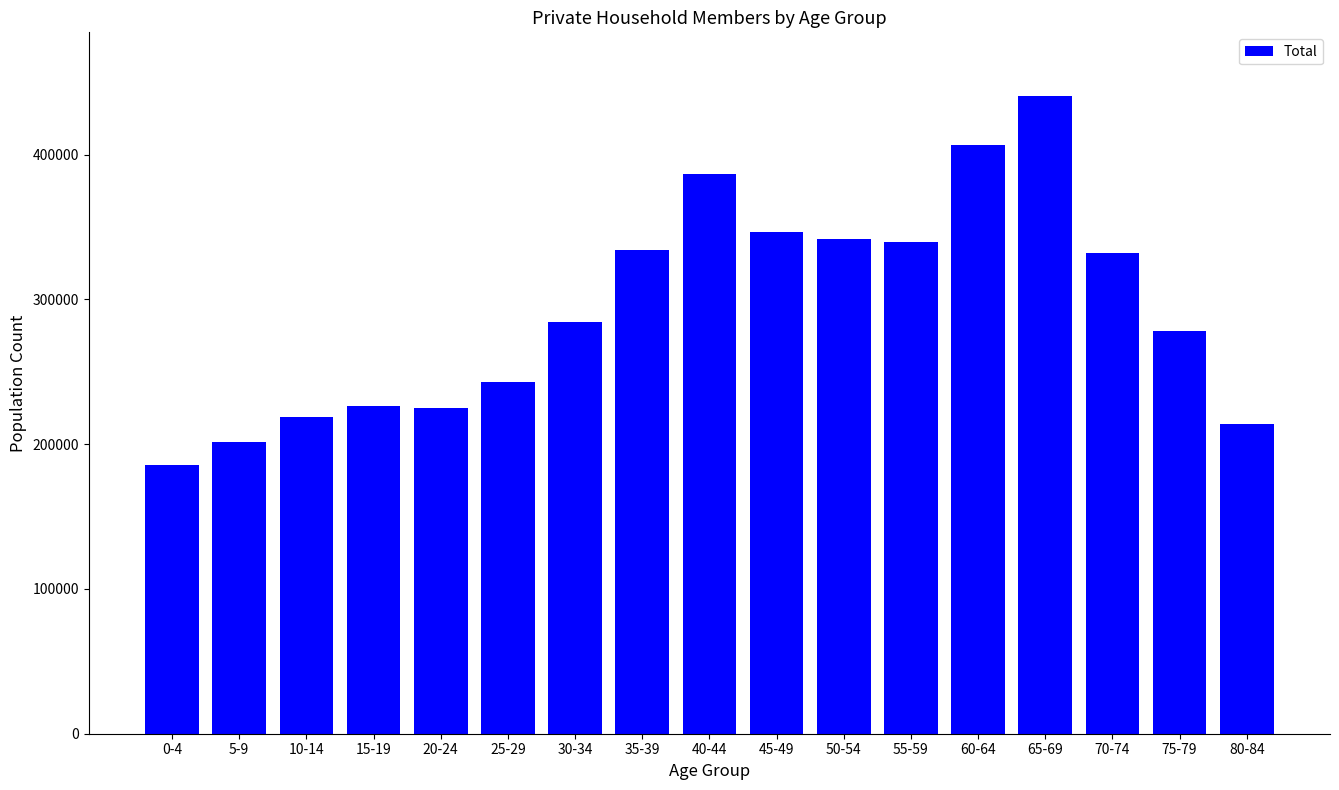

The value at 35-39 is 333817. True or false?

True